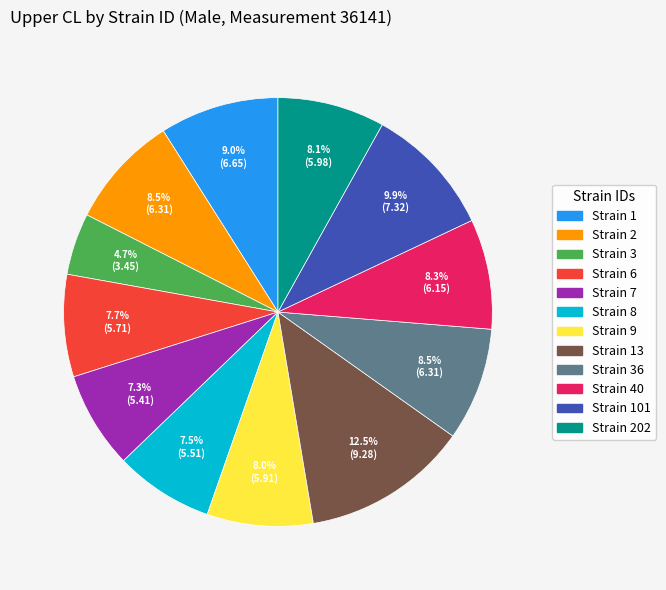

Is there a majority slice in this chart?

No